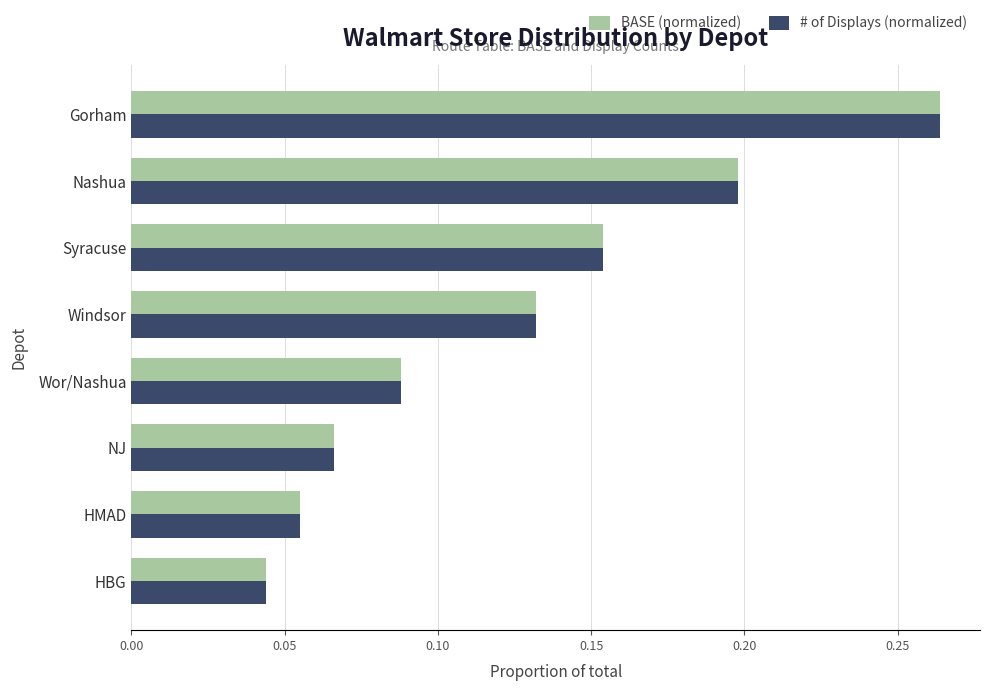

The value of # of Displays (normalized) at Wor/Nashua is 0.0. True or false?

False